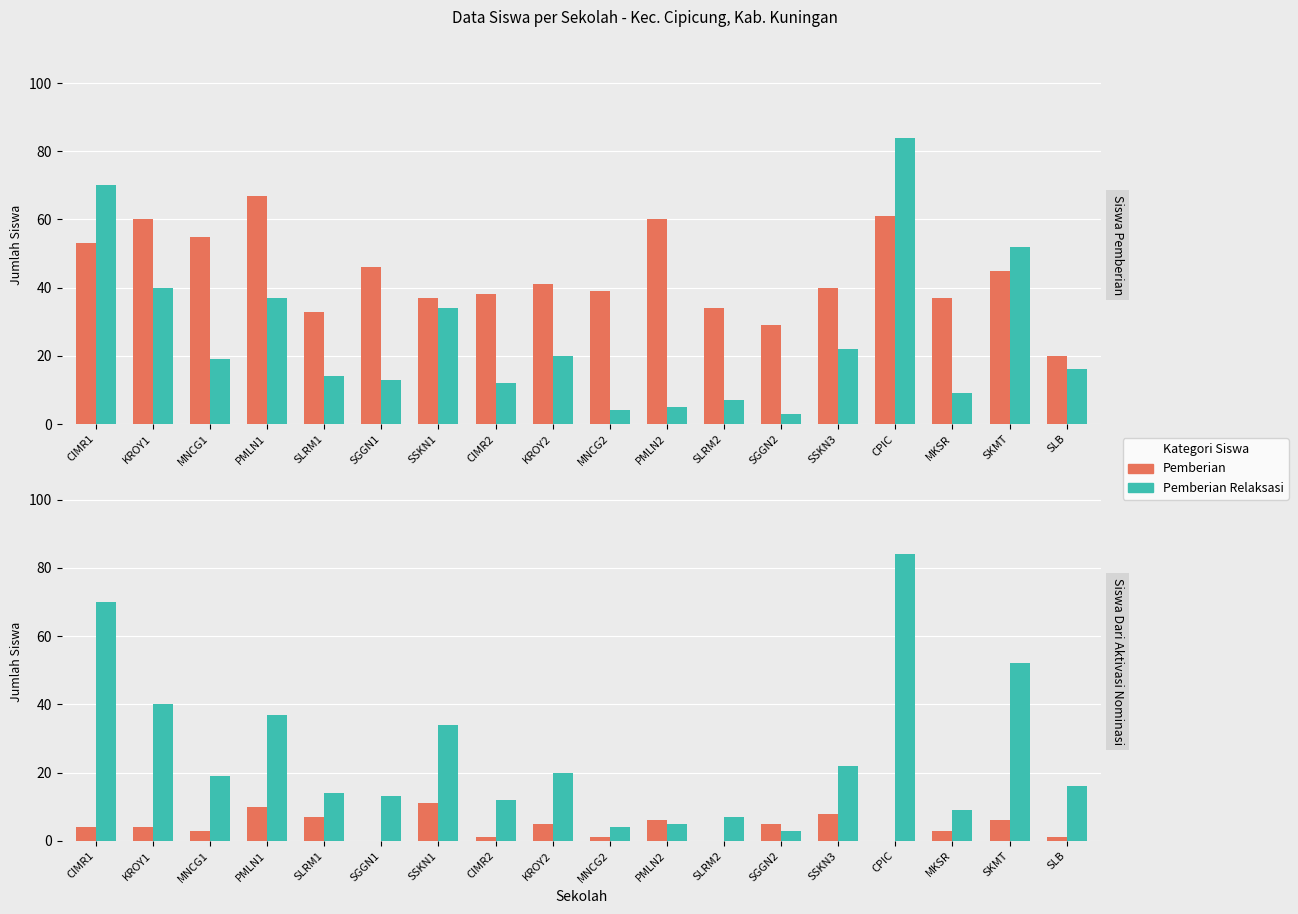

Rank the series at CPIC from highest to lowest value.

Pemberian Relaksasi, Pemberian